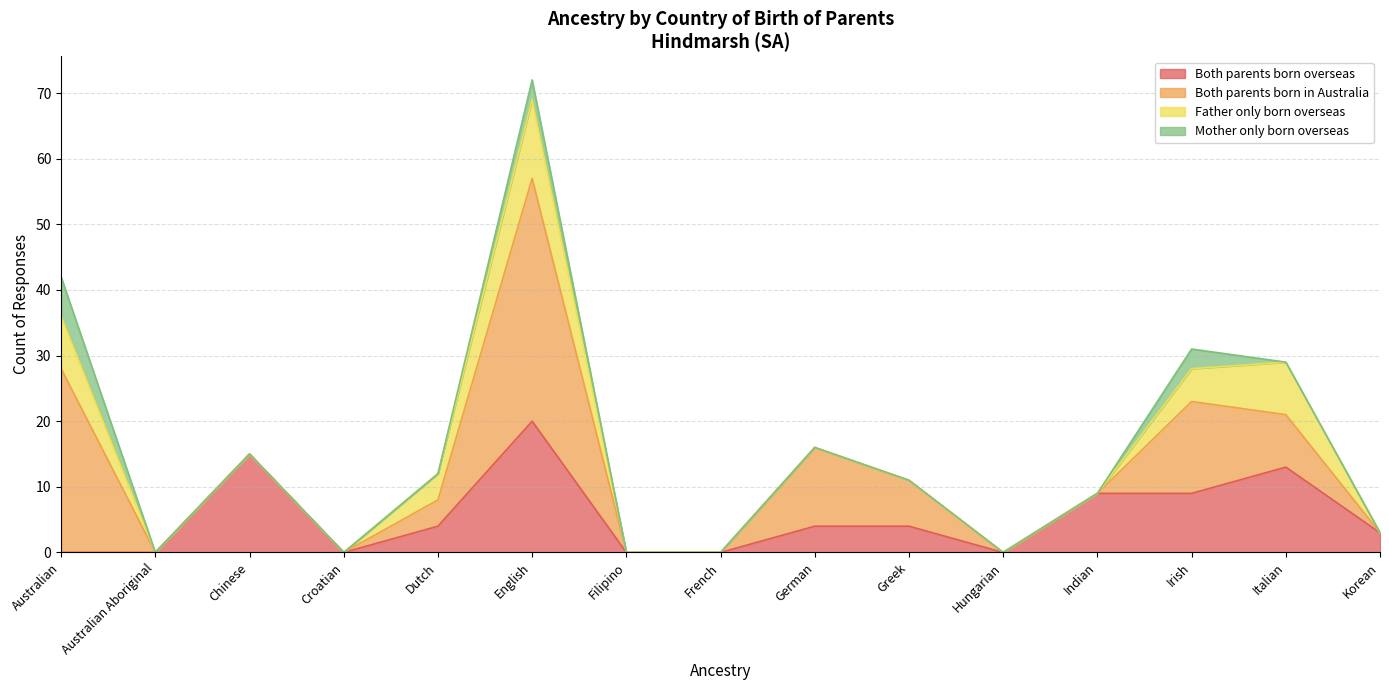

Does the chart display data point markers on the line(s)?

No